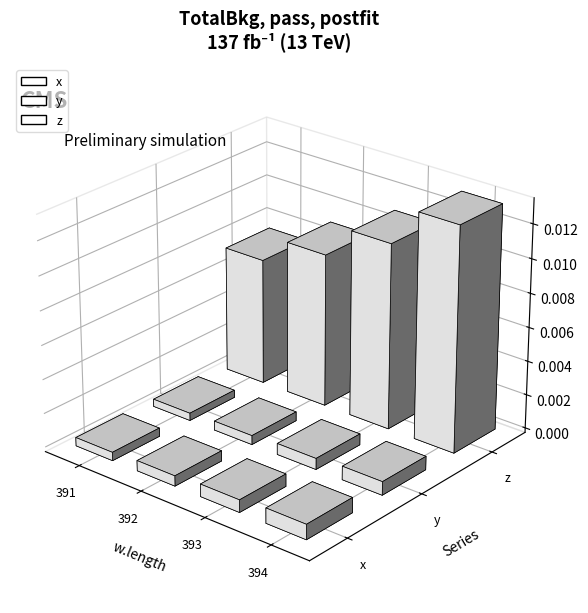

At which label is x closest to 0?

391